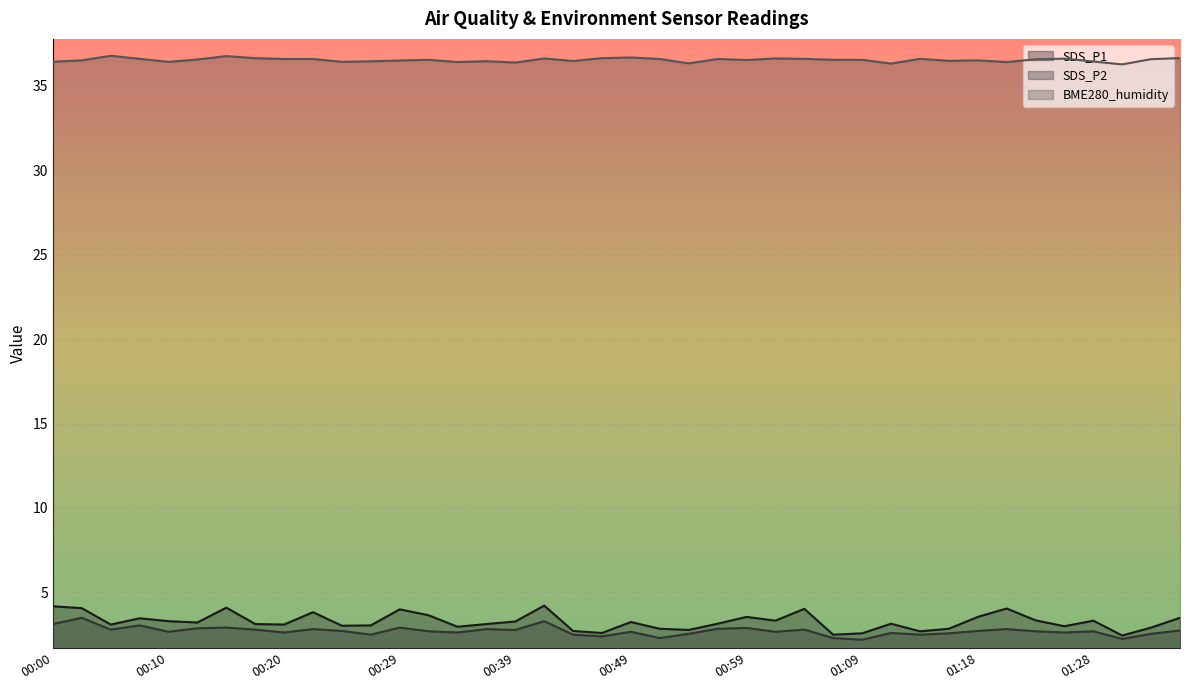

What is the difference between the maximum and minimum values in the SDS_P2 series?

1.3